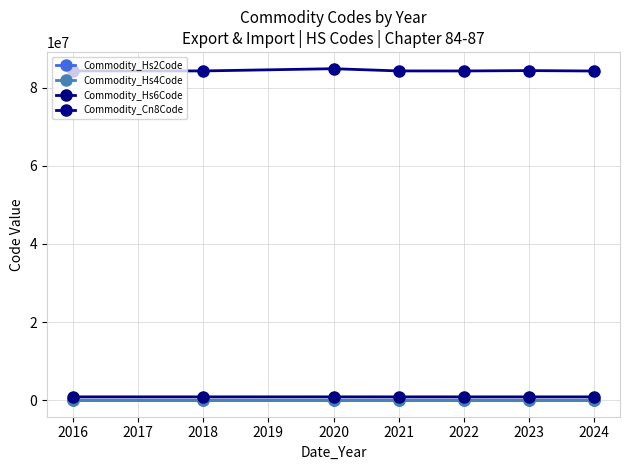

True or false: Commodity_Hs6Code and Commodity_Cn8Code intersect in this chart.

False